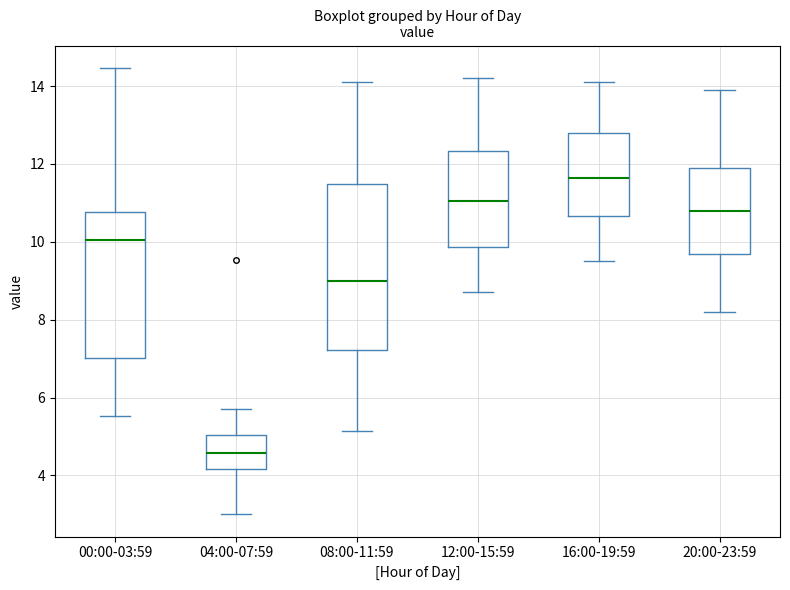

Reading left to right, read every box against the y-axis: the position of its median line, the range the box covers, and the ends of its whiskers. The values are not printed on the chart, so give them approximately, as read against the axis.

00:00-03:59: median 10.0, box 7.0 to 10.8, whiskers 5.6 to 14.4
04:00-07:59: median 4.6, box 4.2 to 5.0, whiskers 3.0 to 5.8
08:00-11:59: median 9.0, box 7.2 to 11.4, whiskers 5.2 to 14.2
12:00-15:59: median 11.0, box 9.8 to 12.4, whiskers 8.8 to 14.2
16:00-19:59: median 11.6, box 10.6 to 12.8, whiskers 9.6 to 14.2
20:00-23:59: median 10.8, box 9.8 to 12.0, whiskers 8.2 to 14.0